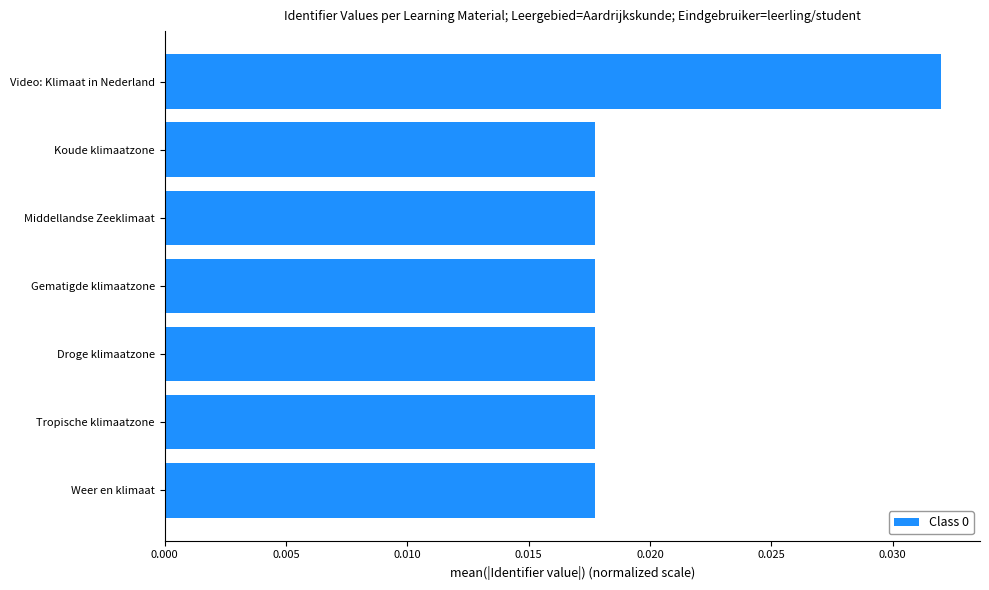

How many values are between 0 and 1?

7